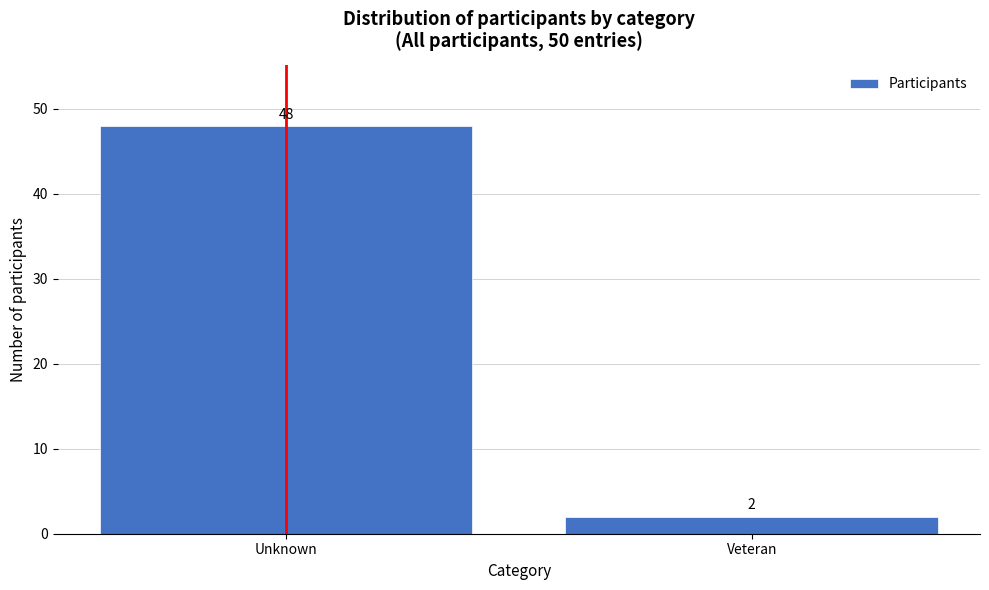

Reading left to right, extract all data points from this chart.

Unknown=48	Veteran=2